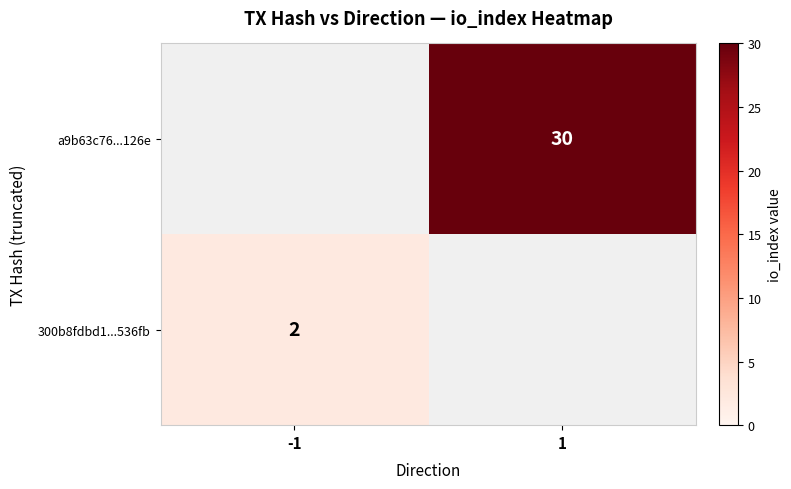

Is the value of 300b8fdbd1...536fb at -1 greater than the value of a9b63c76...126e at 1?

No